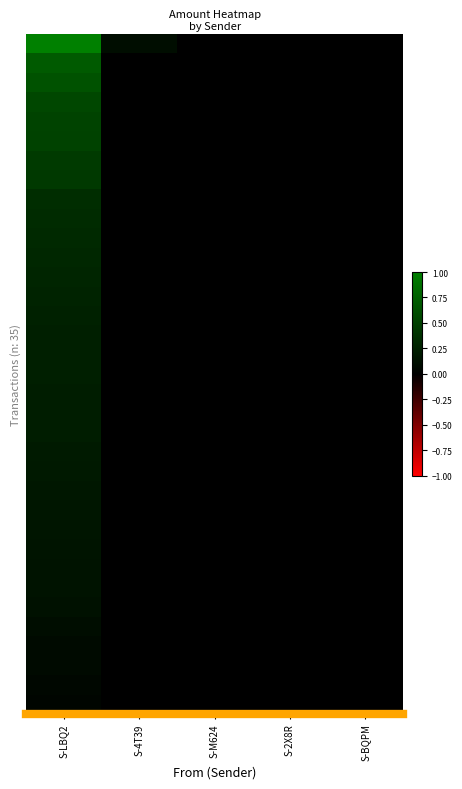

What is the greatest value displayed?

1.0